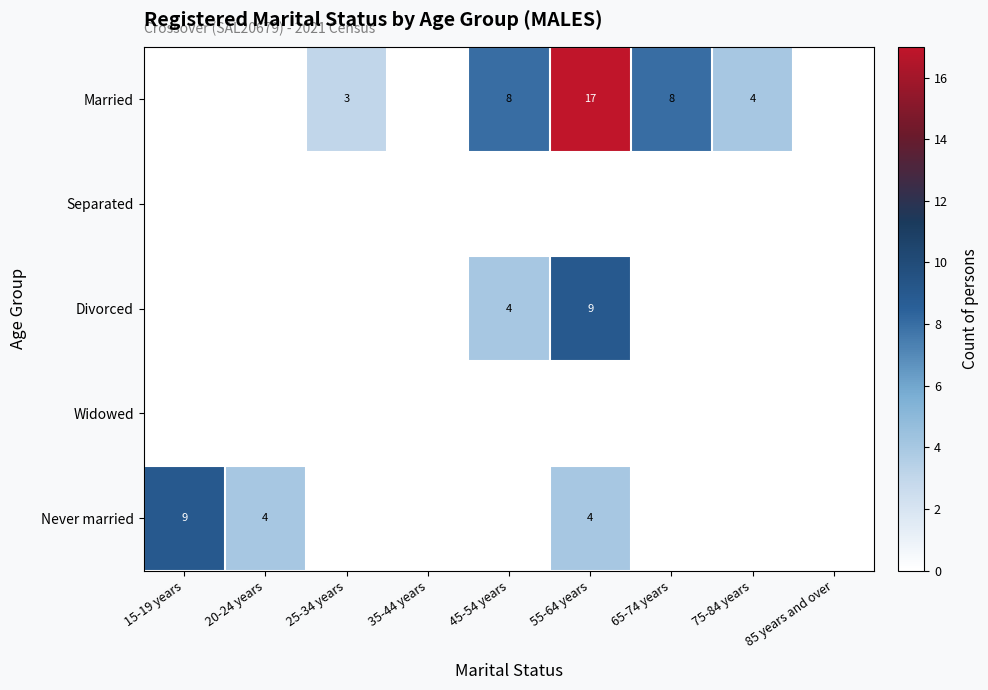

Is it true that Married equals 8 at 65-74 years?

True